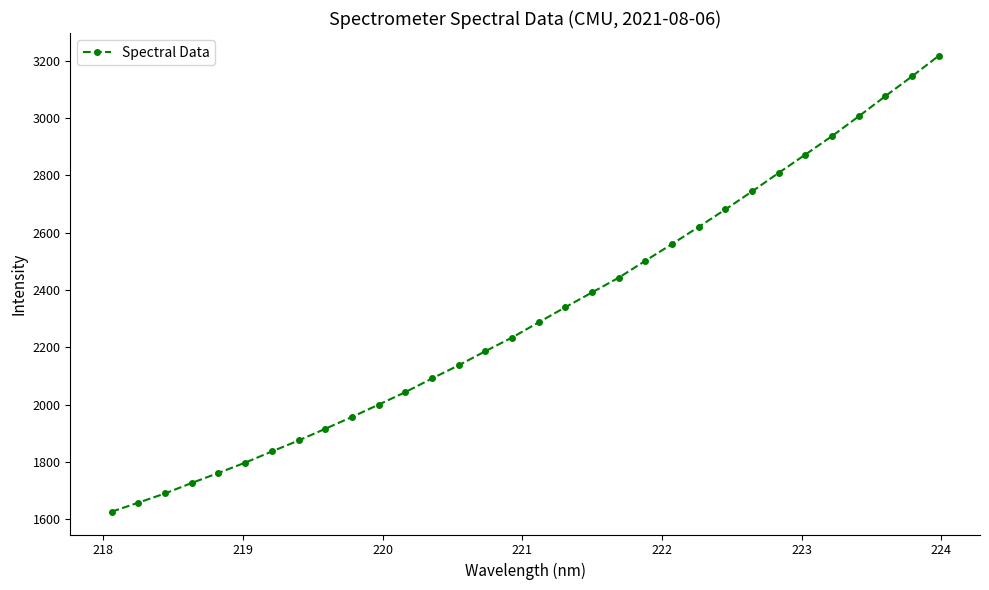

What is the difference between the maximum and second lowest values?

1558.3